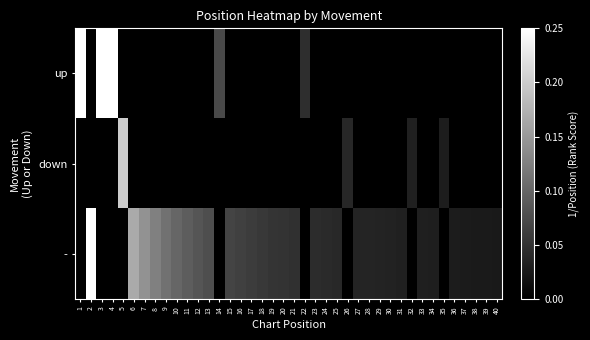

List the series in order of their overall mean, lowest first.

down, up, -